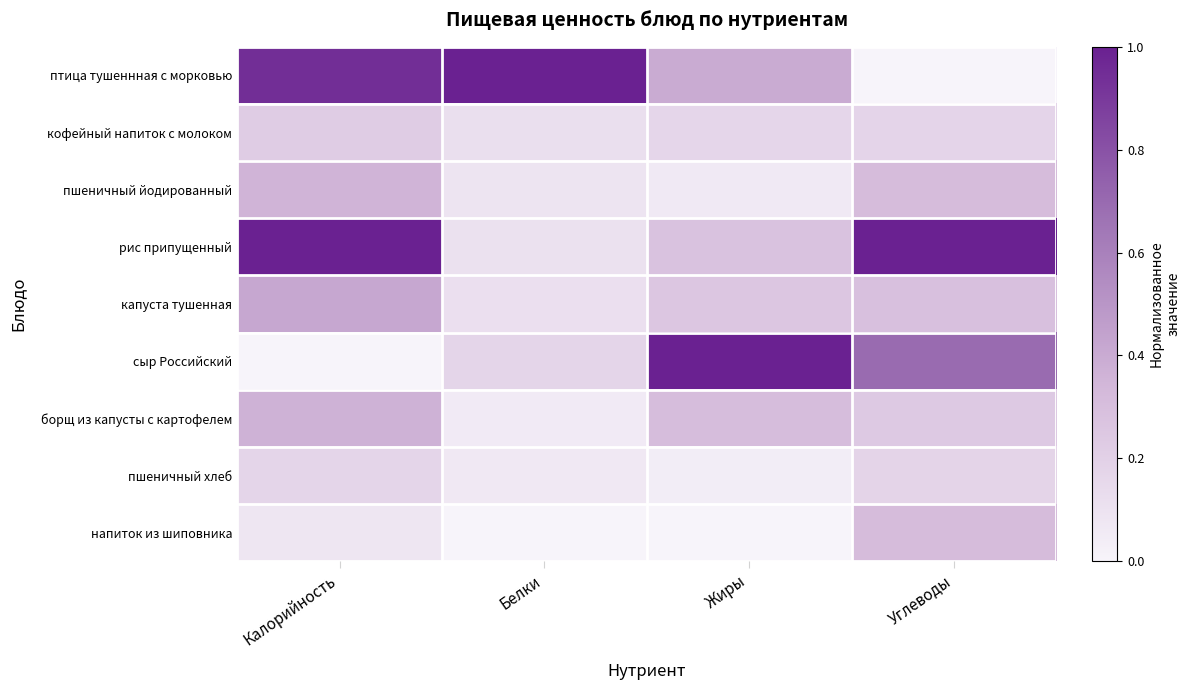

At how many categories does at least one series exceed 0?

4